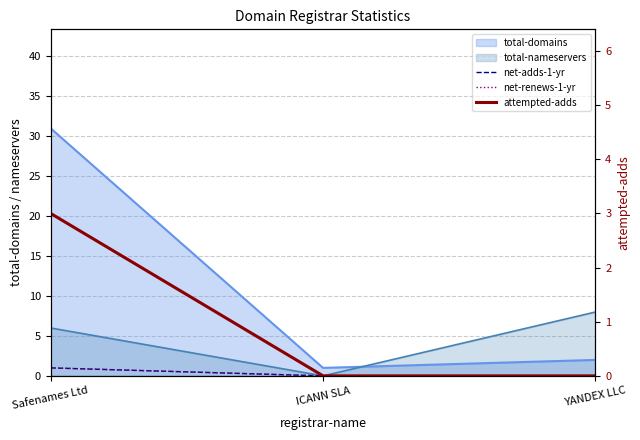

Which series has the largest total across all categories?

attempted-adds